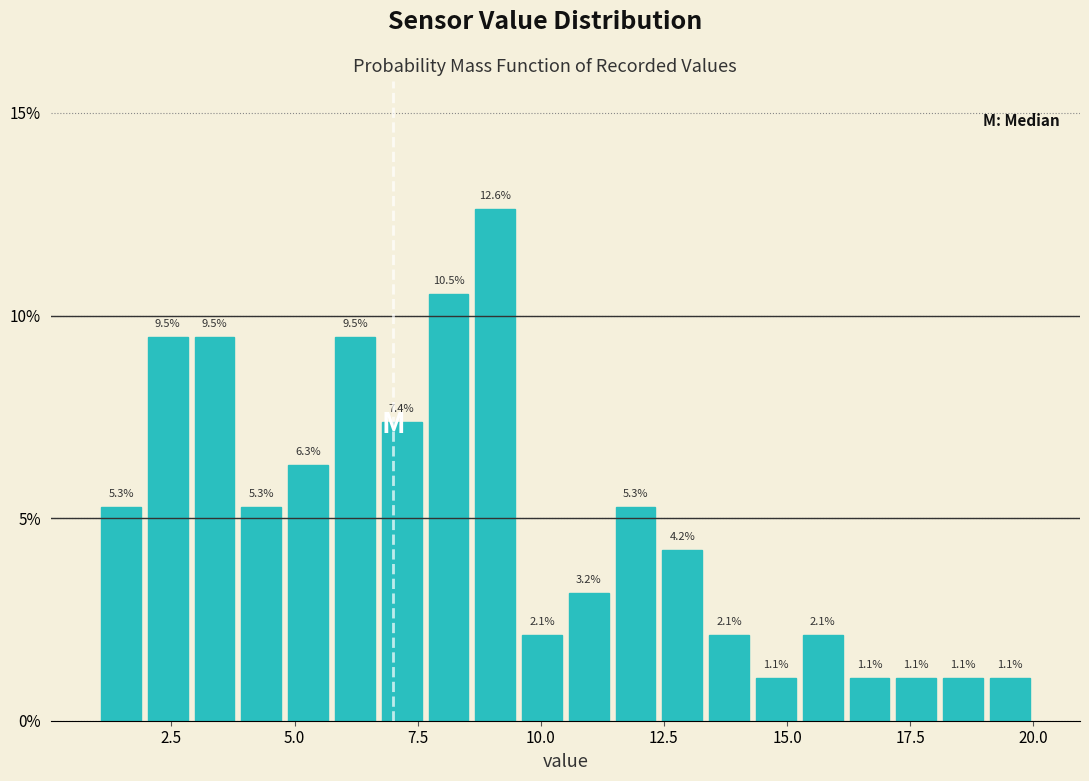

Around what value on the x-axis is the tallest bar? Give the approximate position of its centre, as read against the axis.

9.0